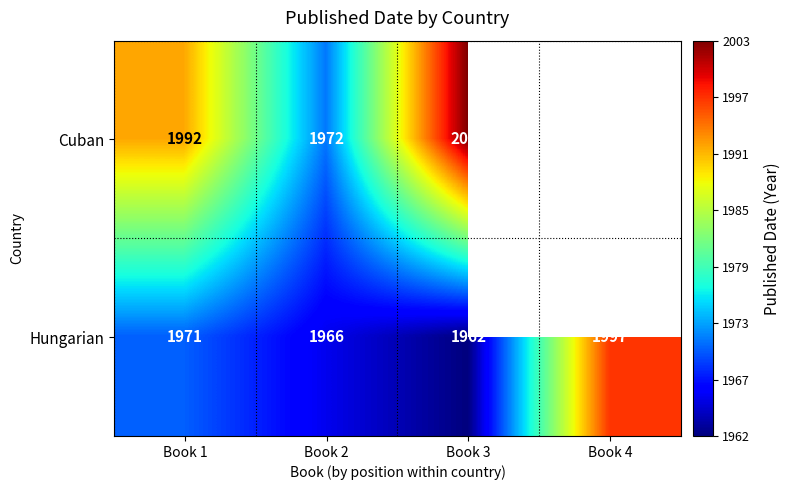

Rank the categories by Hungarian value from lowest to highest.

Book 3, Book 2, Book 1, Book 4